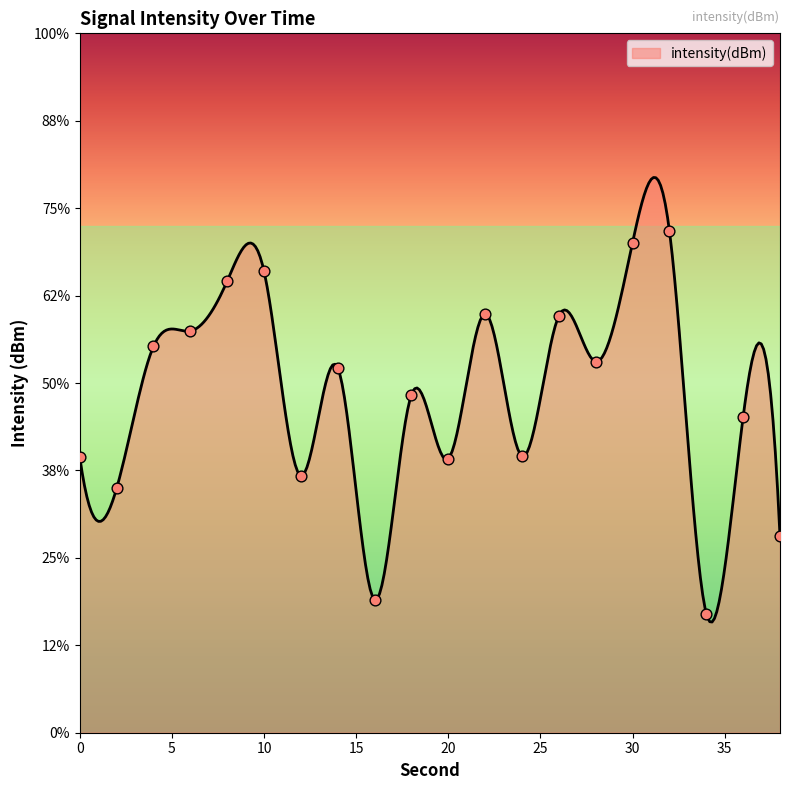

What is the change in value from 8 to 14?

-5.0